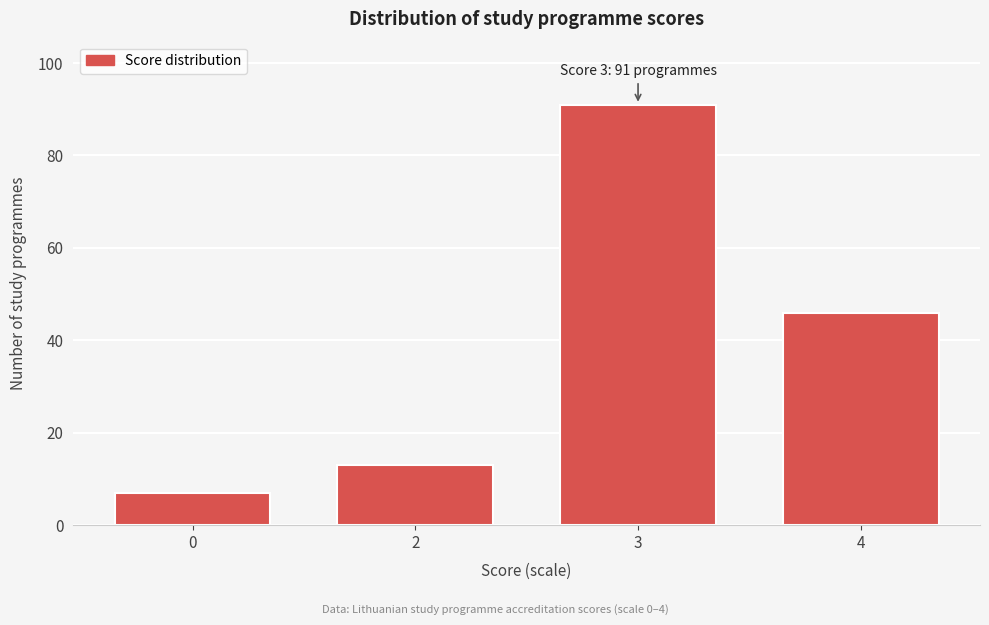

Reading left to right, list all the values displayed in this chart.

0=7	2=13	3=91	4=46